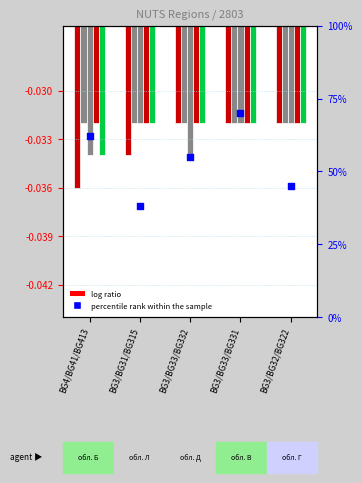

At how many categories does at least one series exceed 17?

5